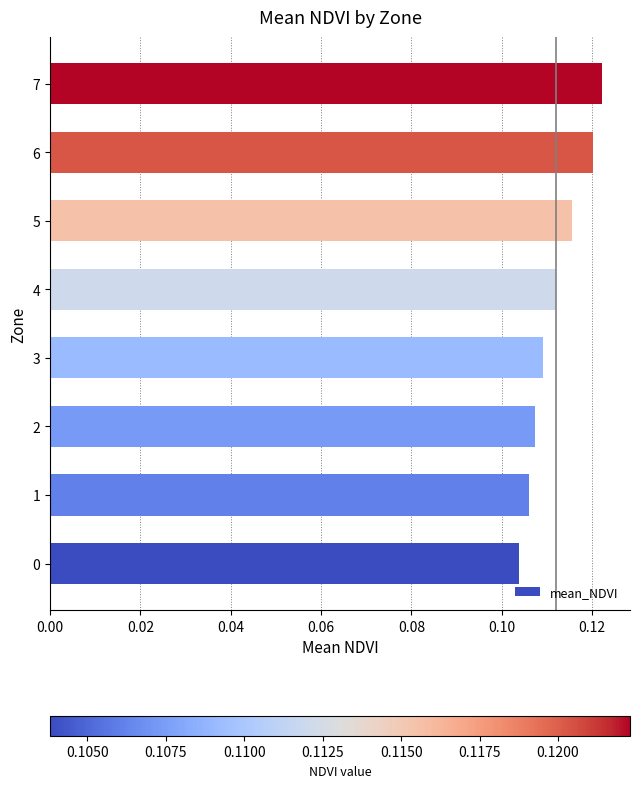

What is the sum of all values?

0.9